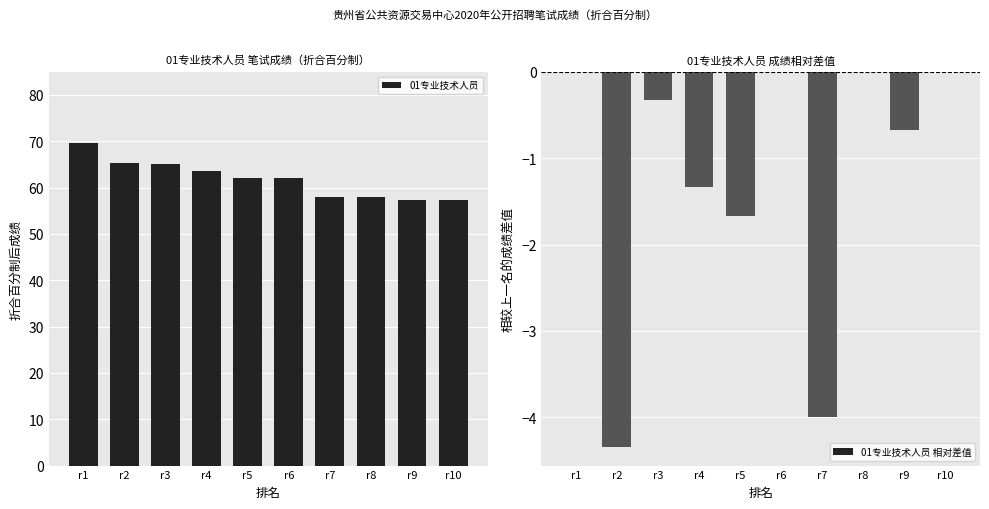

What are all the series names shown in the legend?

01专业技术人员, 01专业技术人员 相对差值